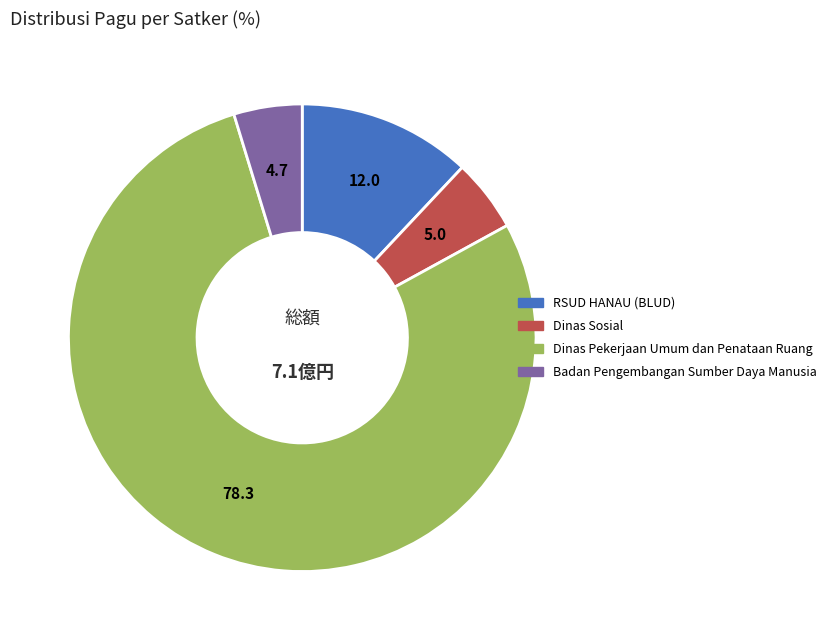

Do RSUD HANAU (BLUD) and Dinas Pekerjaan Umum dan Penataan Ruang together represent more than half of the pie?

Yes